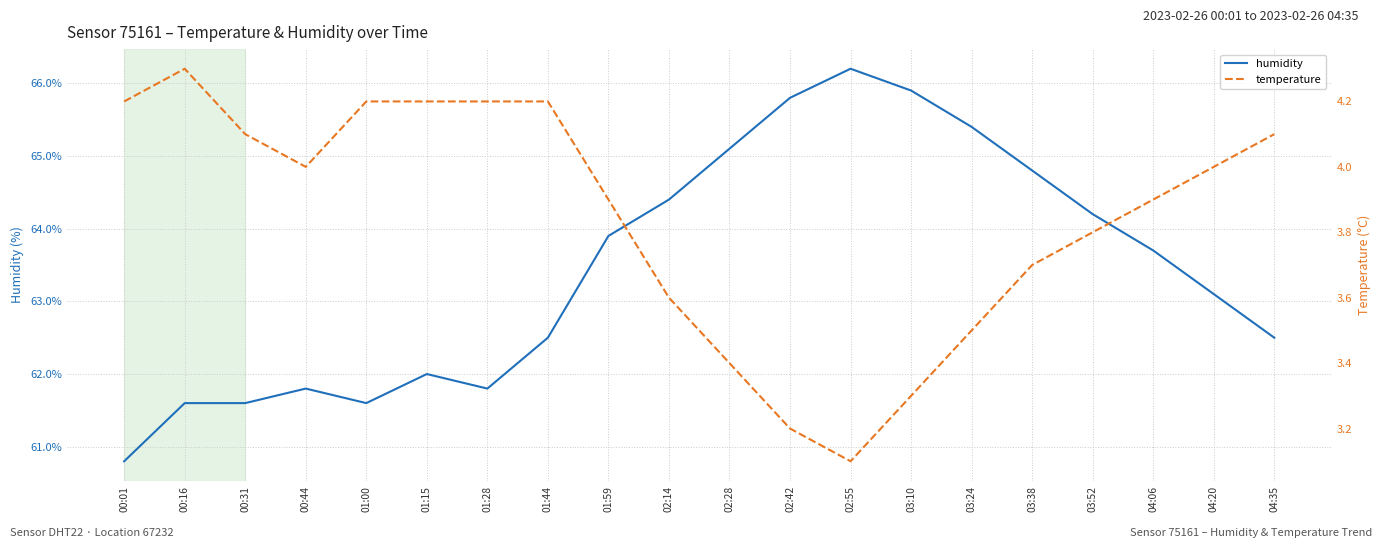

What is the average value of the humidity series?

63.4